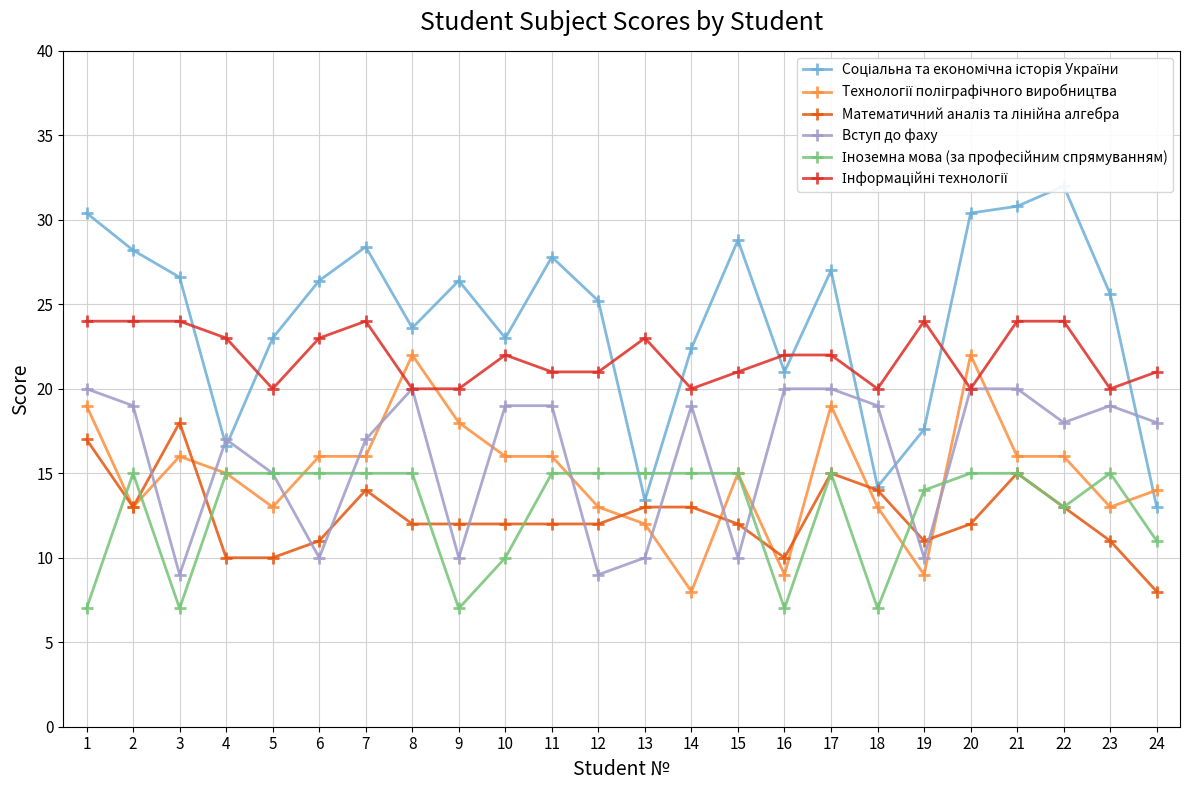

At which label is Математичний аналіз та лінійна алгебра closest to 13?

2